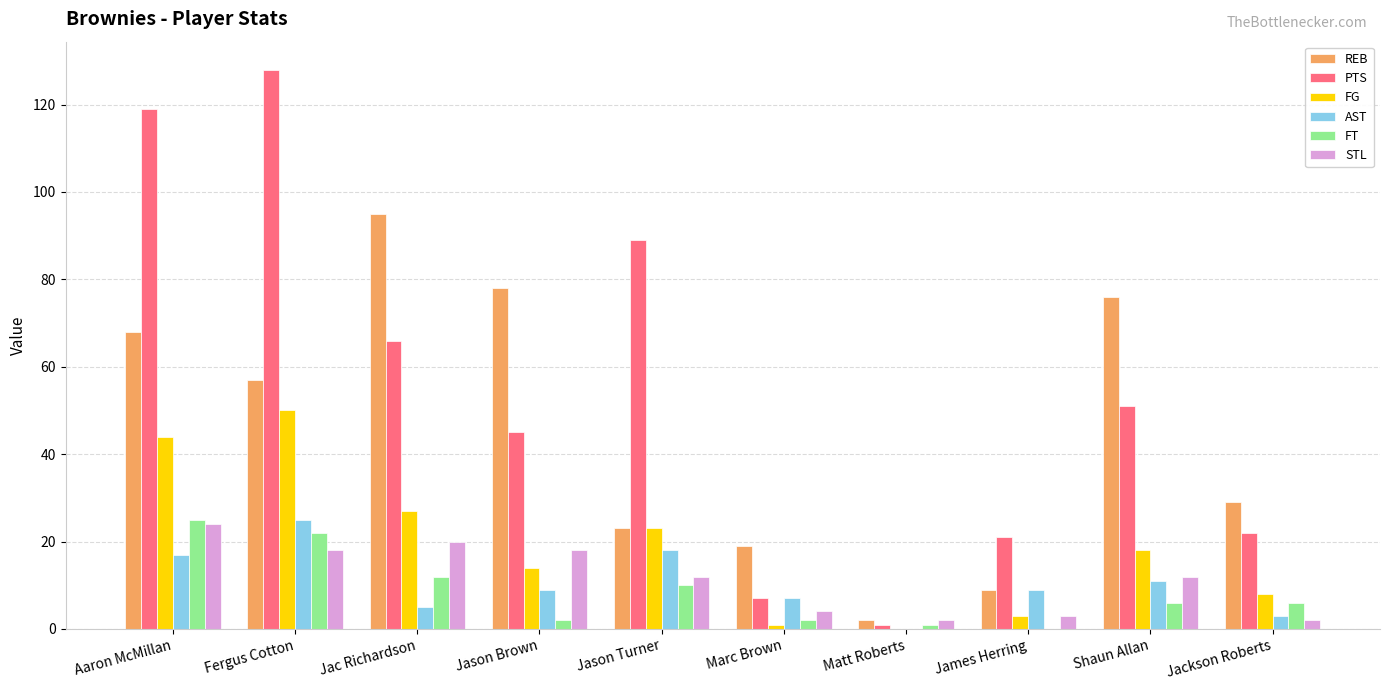

How many groups of bars are there?

10